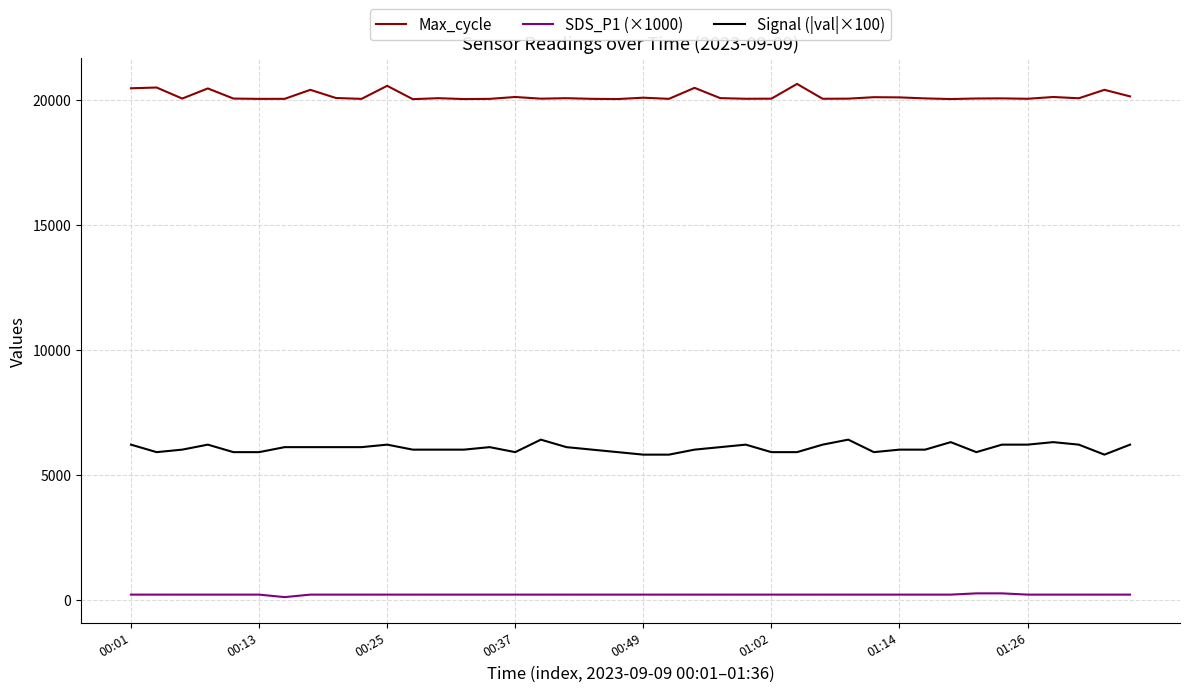

Which series has the largest total across all categories?

Max_cycle